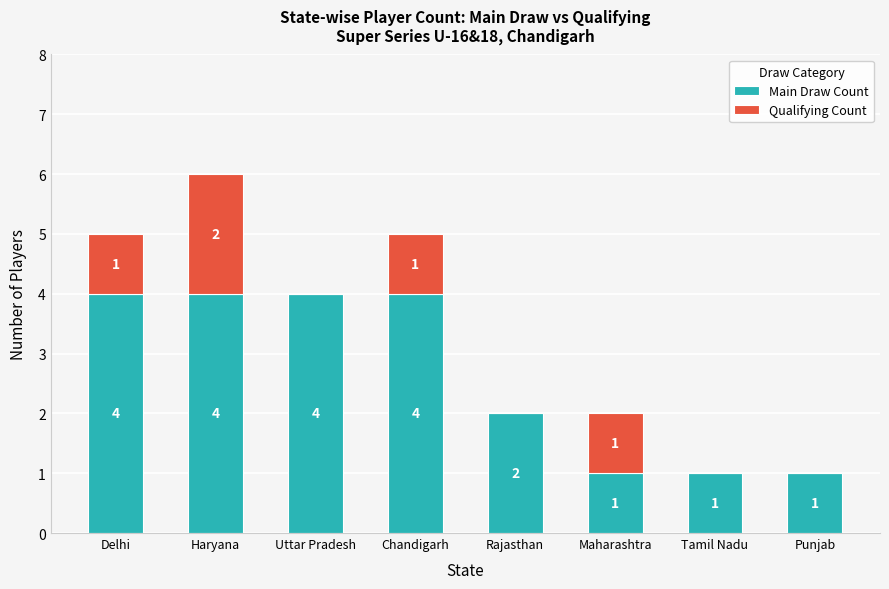

What is the total value across all series at Chandigarh?

5